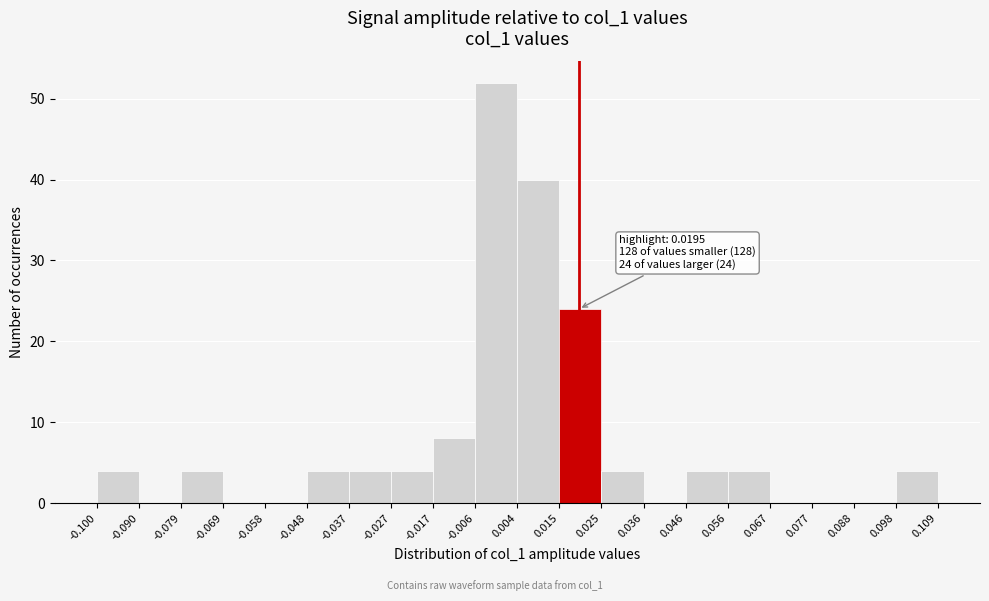

Which range on the x-axis has the tallest bar?

-0.006 to 0.004